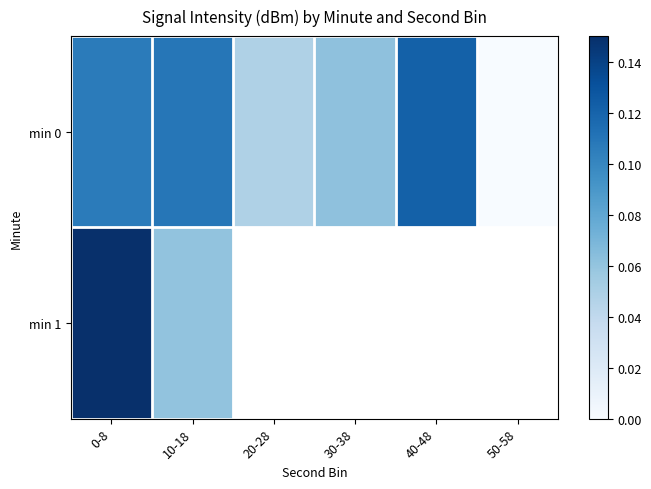

Is the value of min 1 at 10-18 greater than the value of min 0 at 0-8?

No